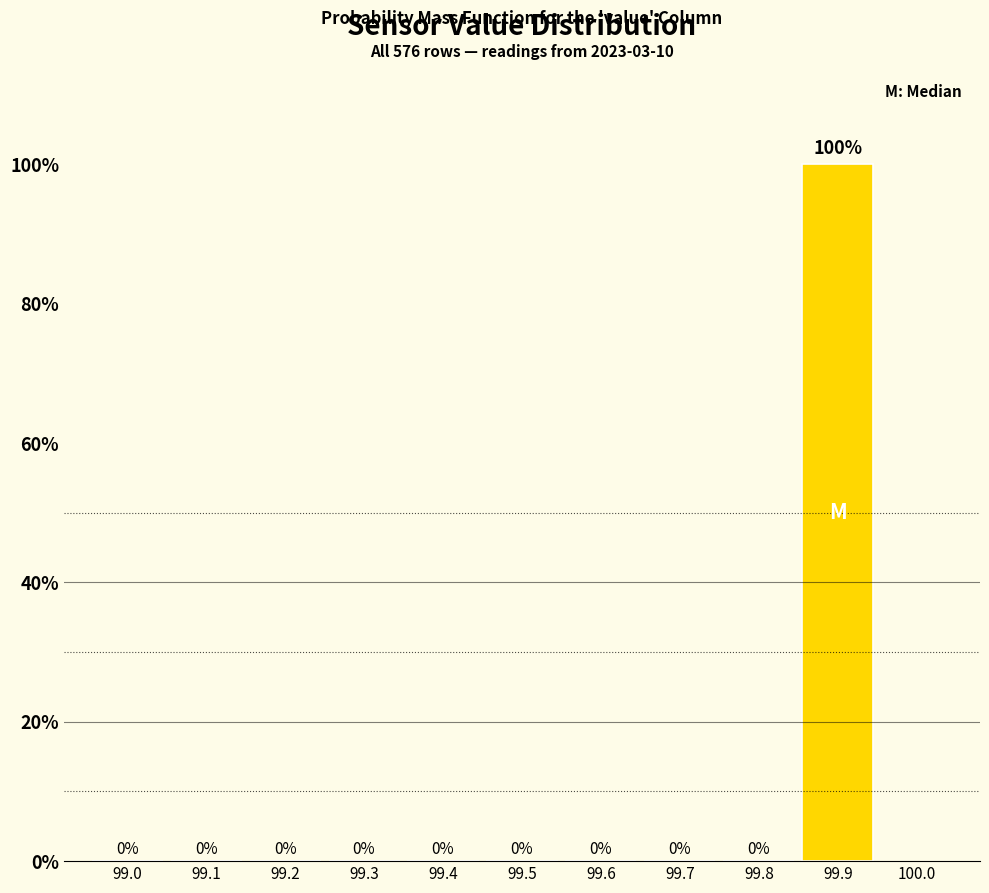

Reading right to left, list all the values displayed in this chart.

99.9=100	99.8=0	99.7=0	99.6=0	99.5=0	99.4=0	99.3=0	99.2=0	99.1=0	99.0=0